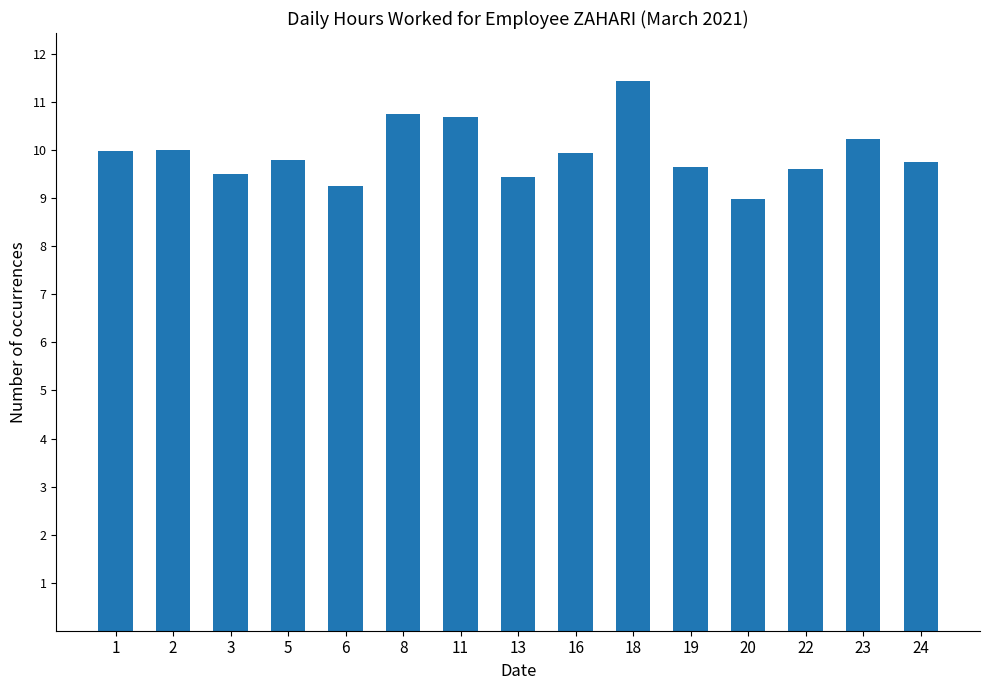

What is the value of the 4th bar from the left?

9.8